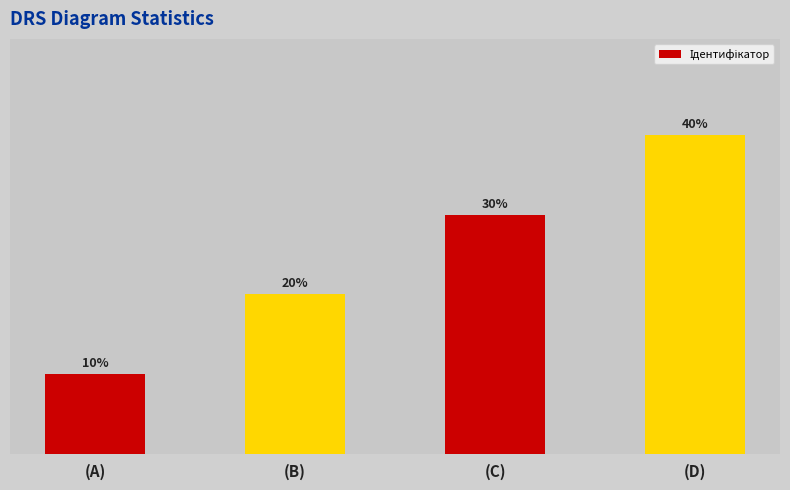

Rank the categories by value from lowest to highest.

(A), (B), (C), (D)